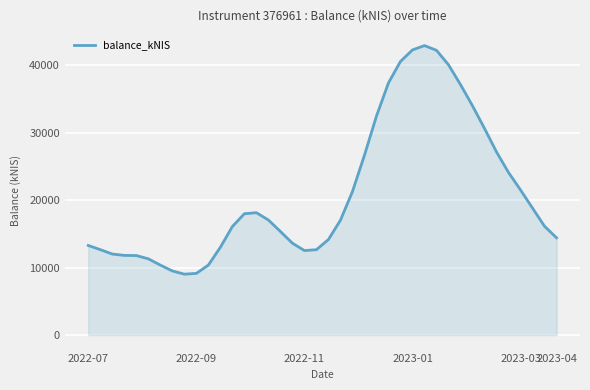

Does the chart display data point markers on the line(s)?

No